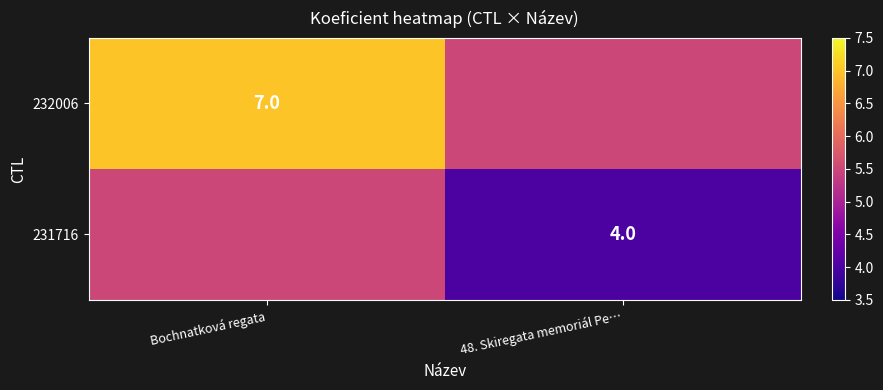

The value of 231716 at 48. Skiregata memoriál Pe… is 0.9. True or false?

False